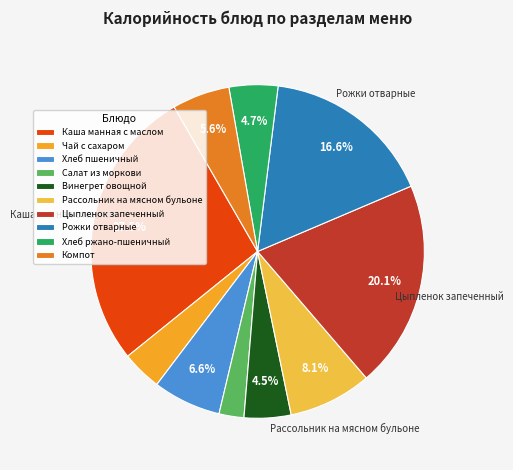

True or false: Цыпленок запеченный accounts for 20% of the total.

True